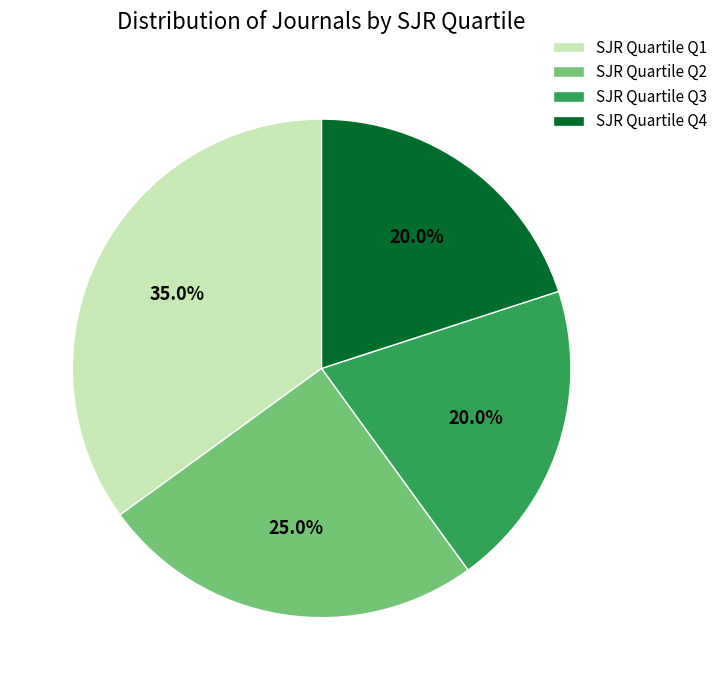

Which slice is the largest?

SJR Quartile Q1